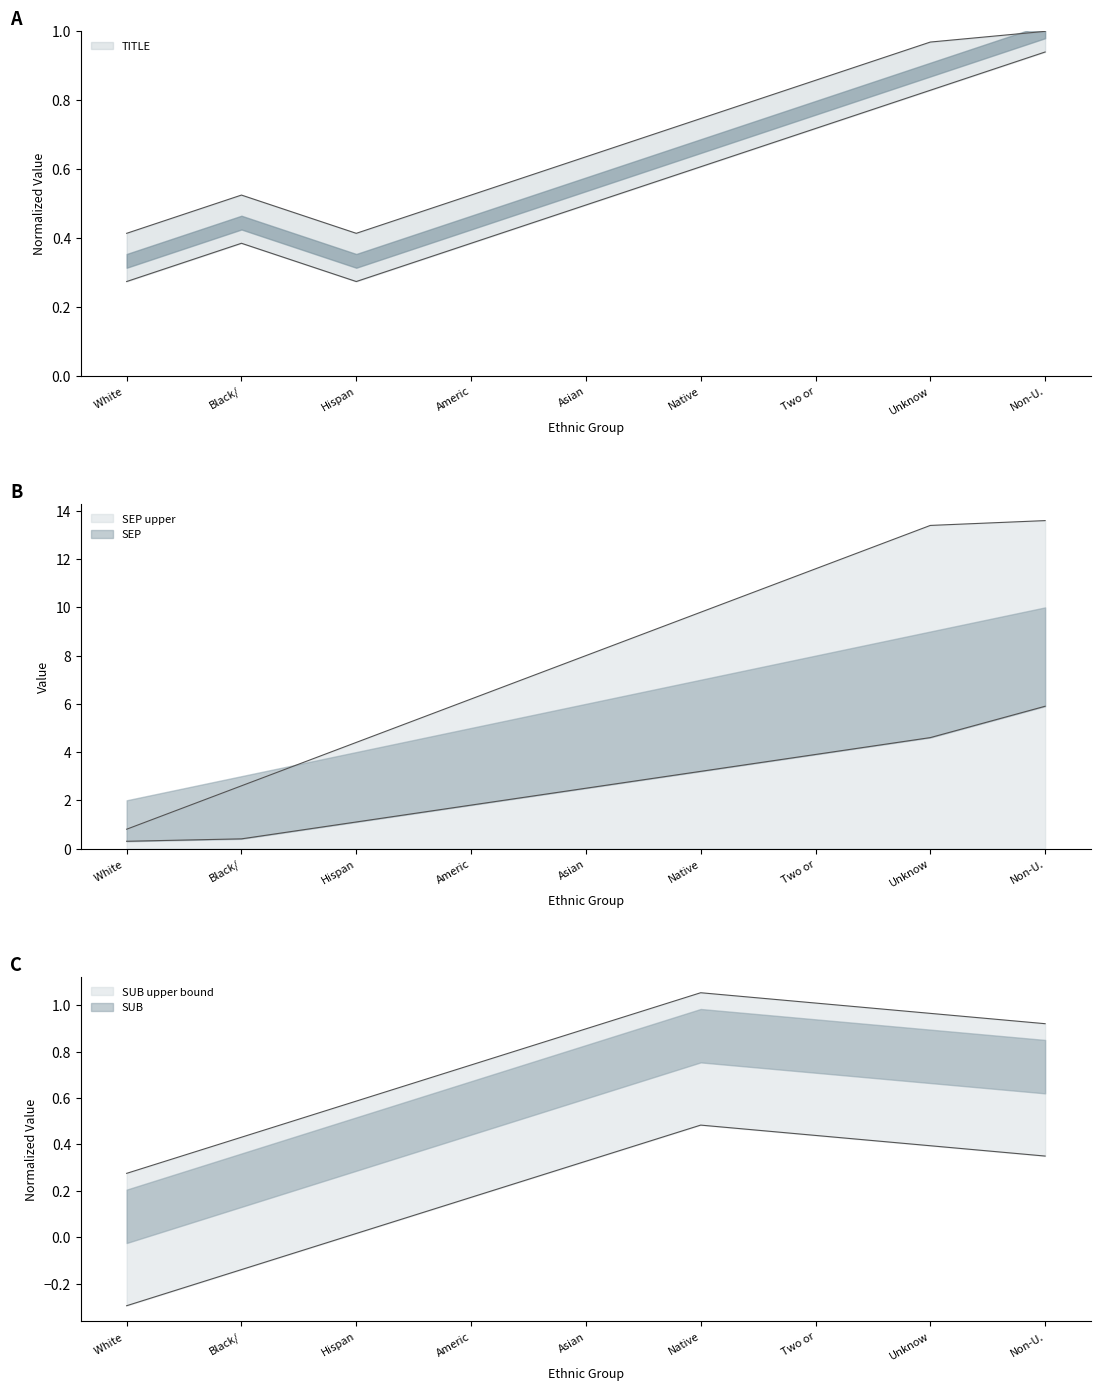

What is the difference between the TITLE values at White and Two or?

0.4